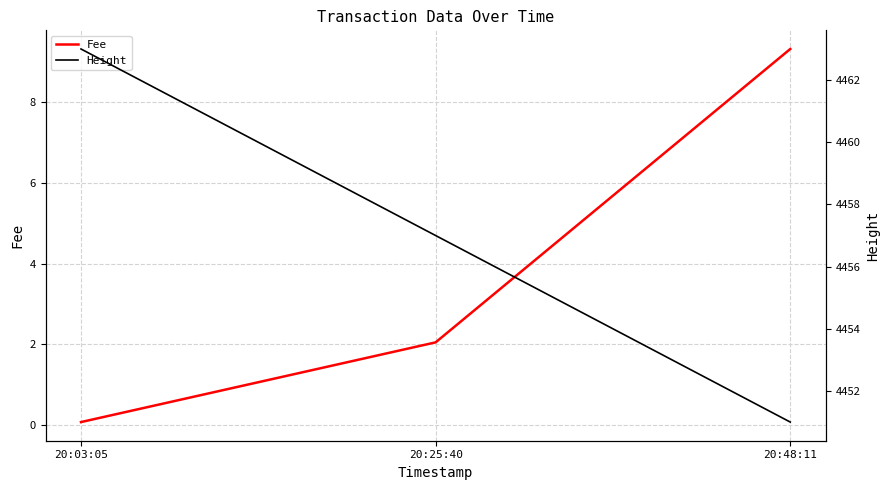

The Fee series shows 0.1 at 20:03:05. True or false?

False